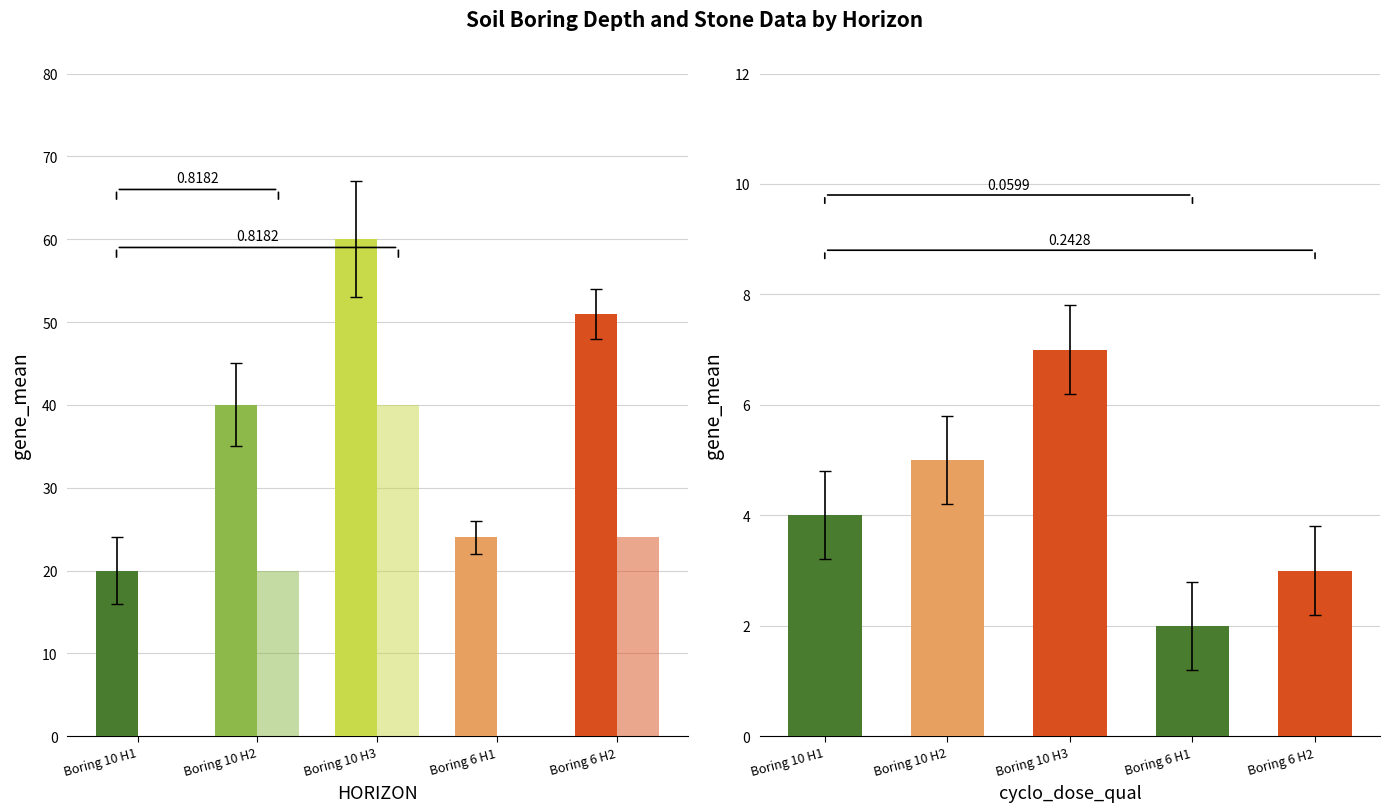

What is the difference between the maximum and minimum values in the BTMDEPTH series?

40